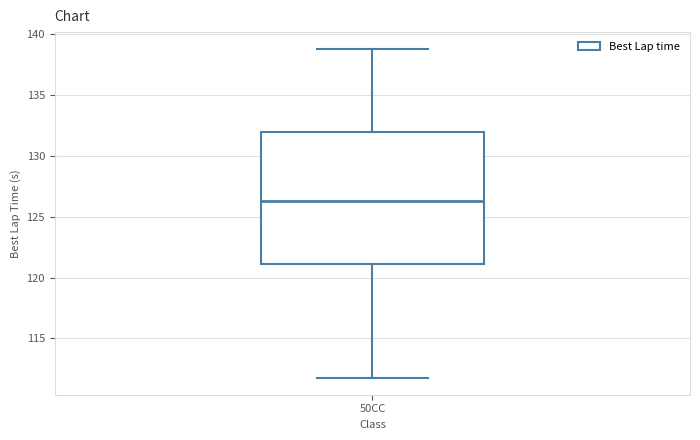

Read this box plot against the y-axis: the position of the median line, the range covered by the box, and the ends of both whiskers. The values are not printed on the chart, so give them approximately, as read against the axis.

median 126.5, box 121.0 to 132.0, whiskers 111.5 to 139.0